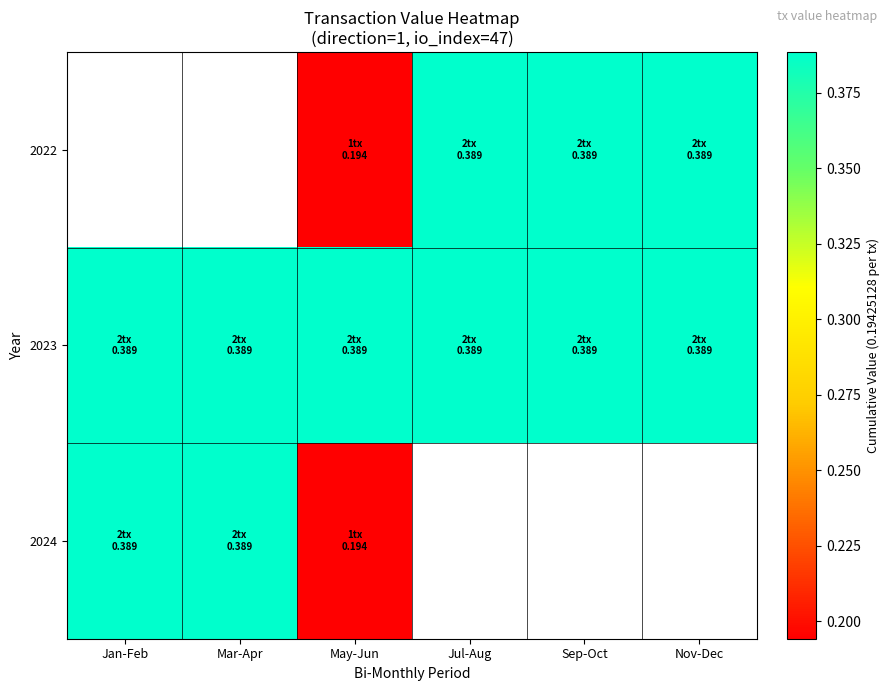

What is the minimum value for 2023?

0.4